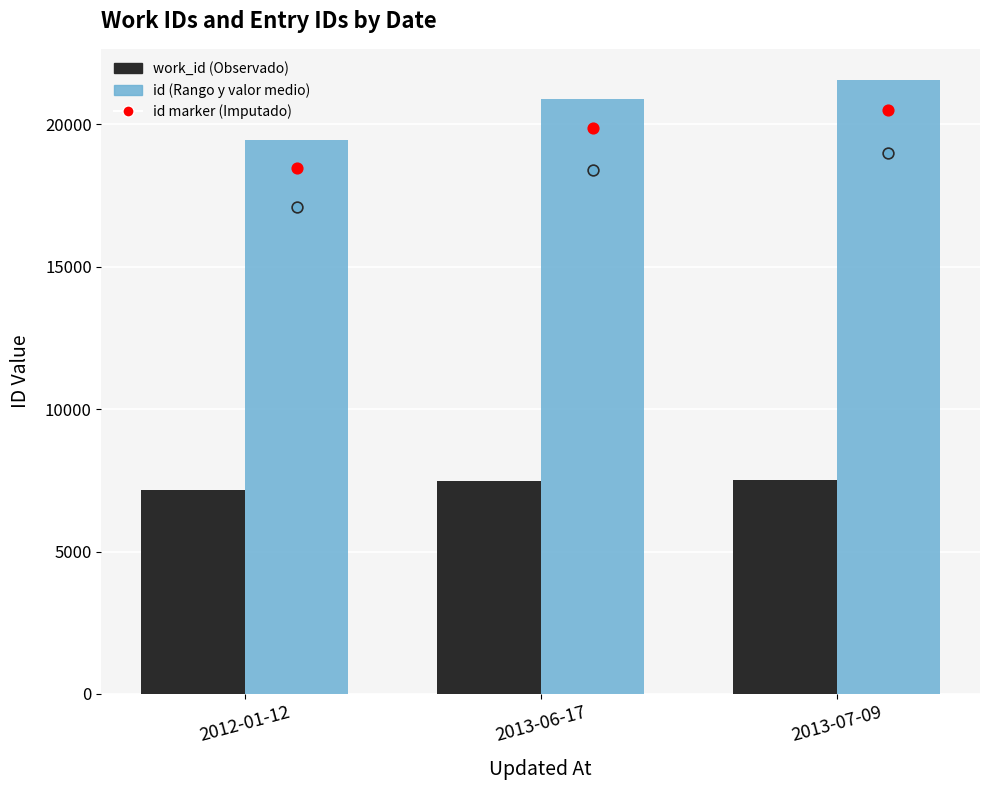

Which series reaches the maximum Y coordinate?

id